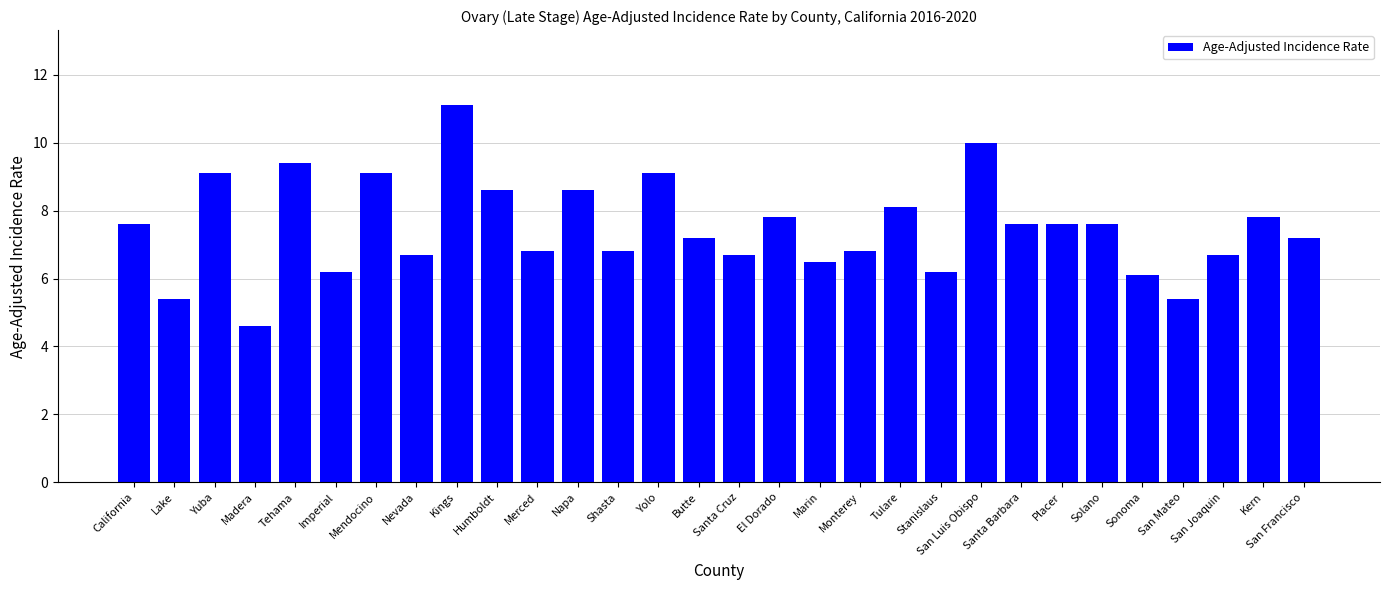

Is it true that the value at Santa Barbara is 10.1?

False